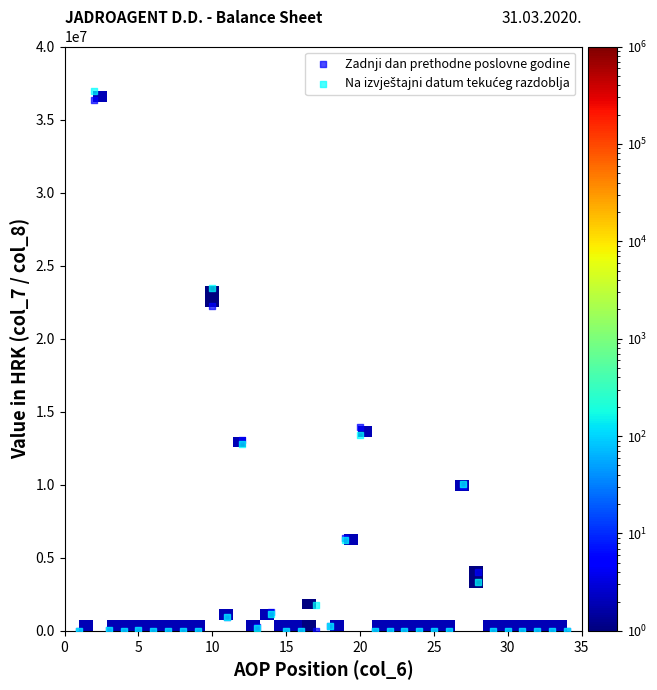

Across all series, what Y value is closest to 18466984?

22247925